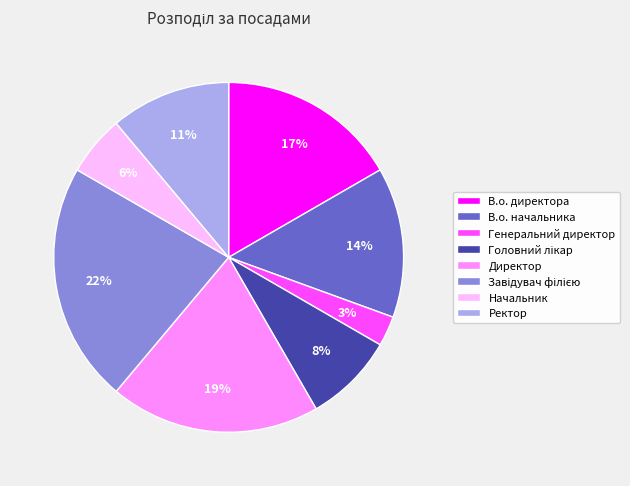

Between В.о. директора and В.о. начальника, which is larger?

В.о. директора